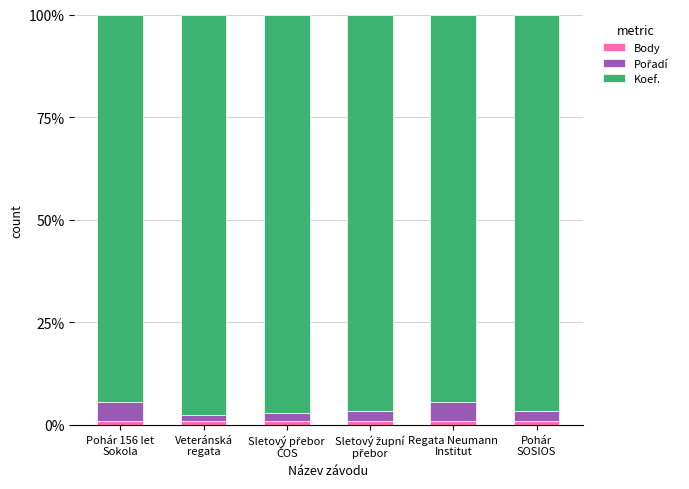

Count the number of categories in the chart.

6